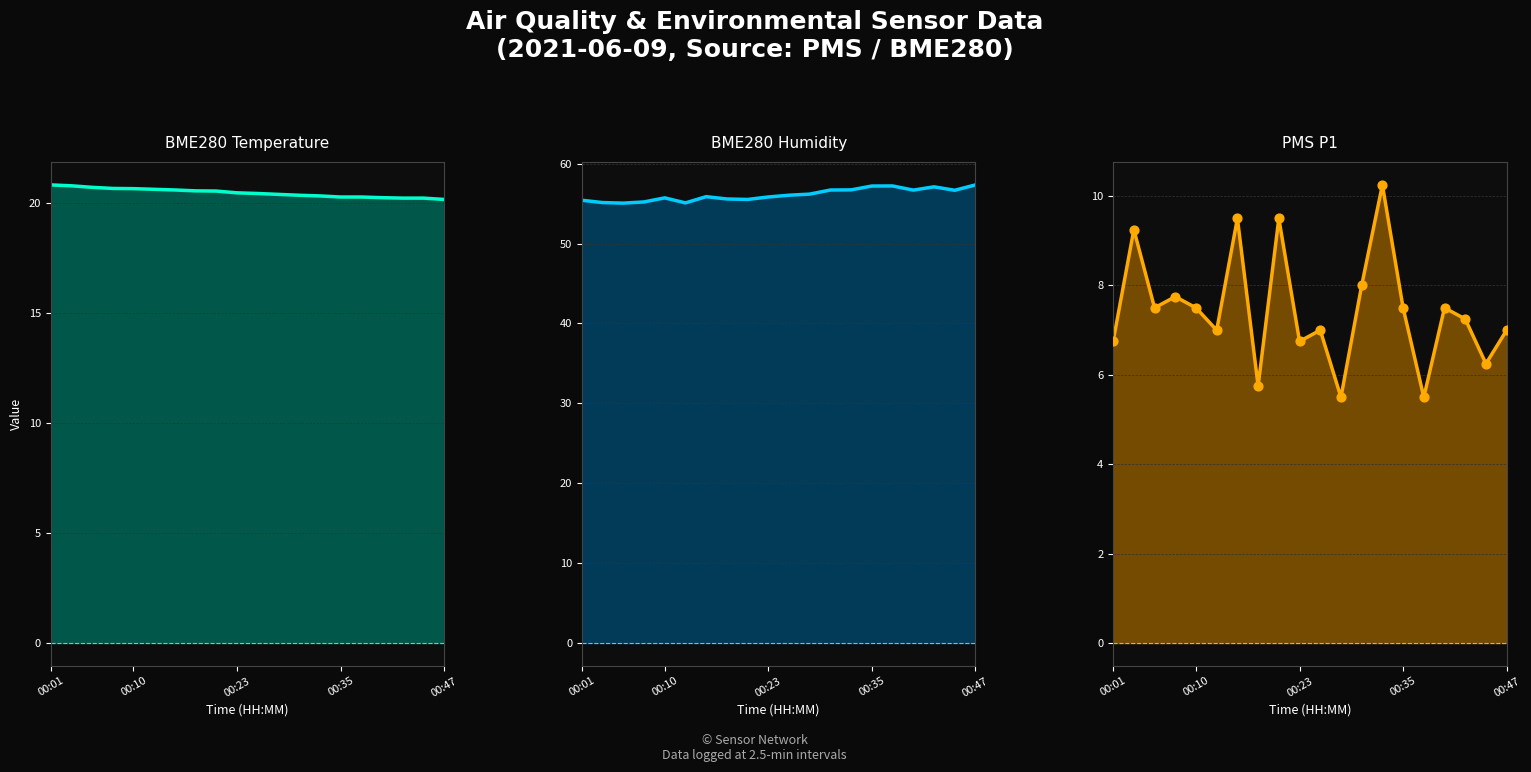

Is the value of BME280_humidity at 00:40 greater than the value of BME280_temperature at 00:15?

Yes